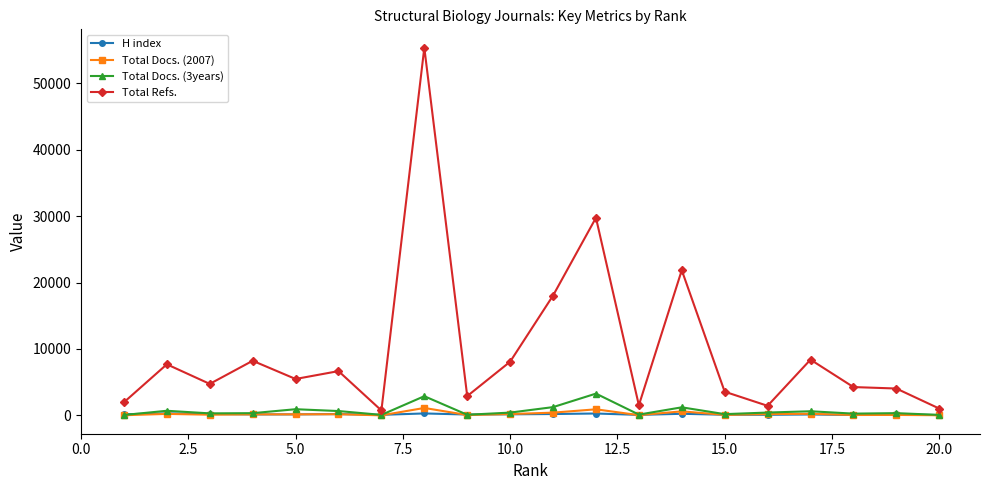

What is the maximum value shown in the chart?

55365